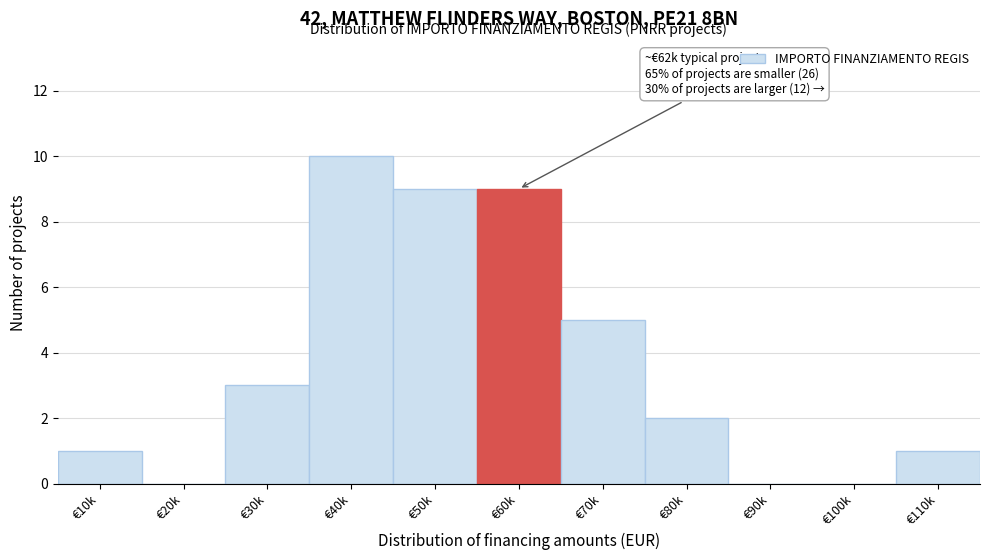

Reading right to left, what are all the values shown in this chart?

€110k=1	€100k=0	€90k=0	€80k=2	€70k=5	€60k=9	€50k=9	€40k=10	€30k=3	€20k=0	€10k=1